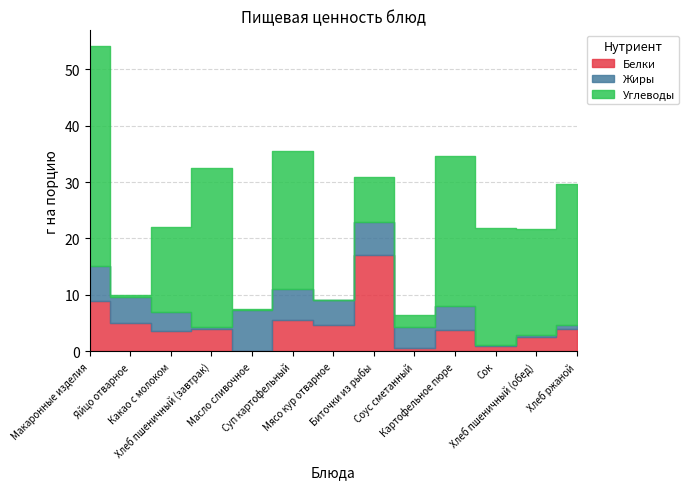

The value of Углеводы at Хлеб пшеничный (обед) is 29.1. True or false?

False